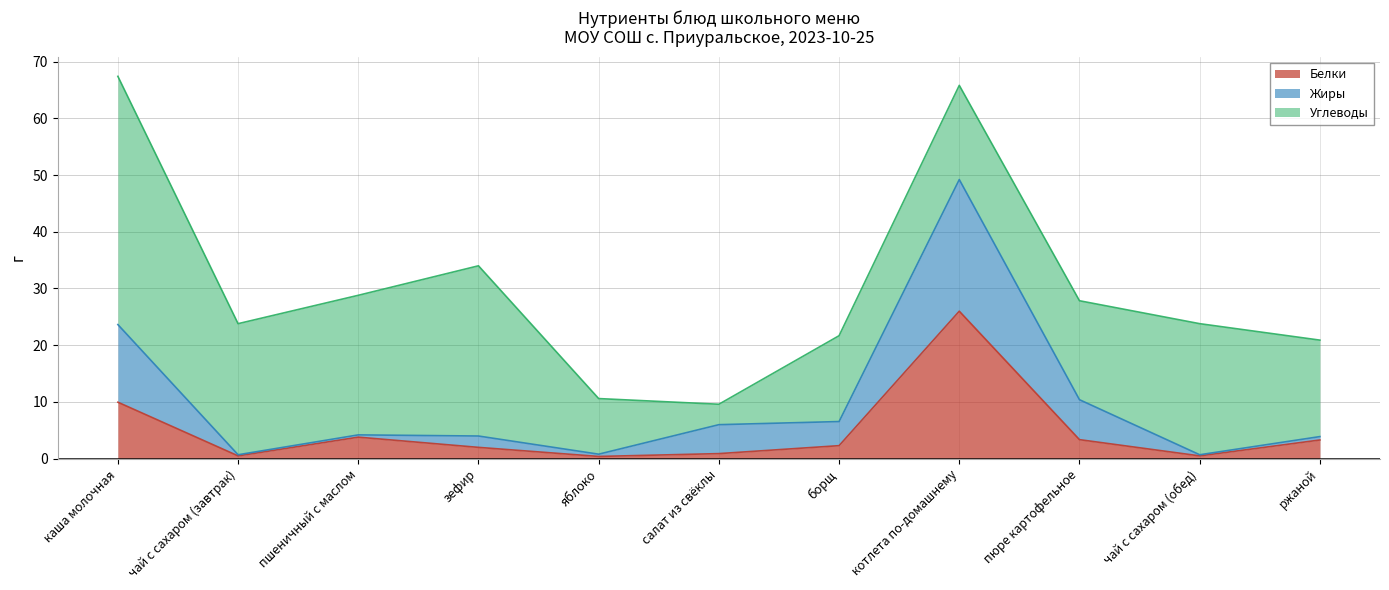

The value of Белки at ржаной is 3.3. True or false?

True